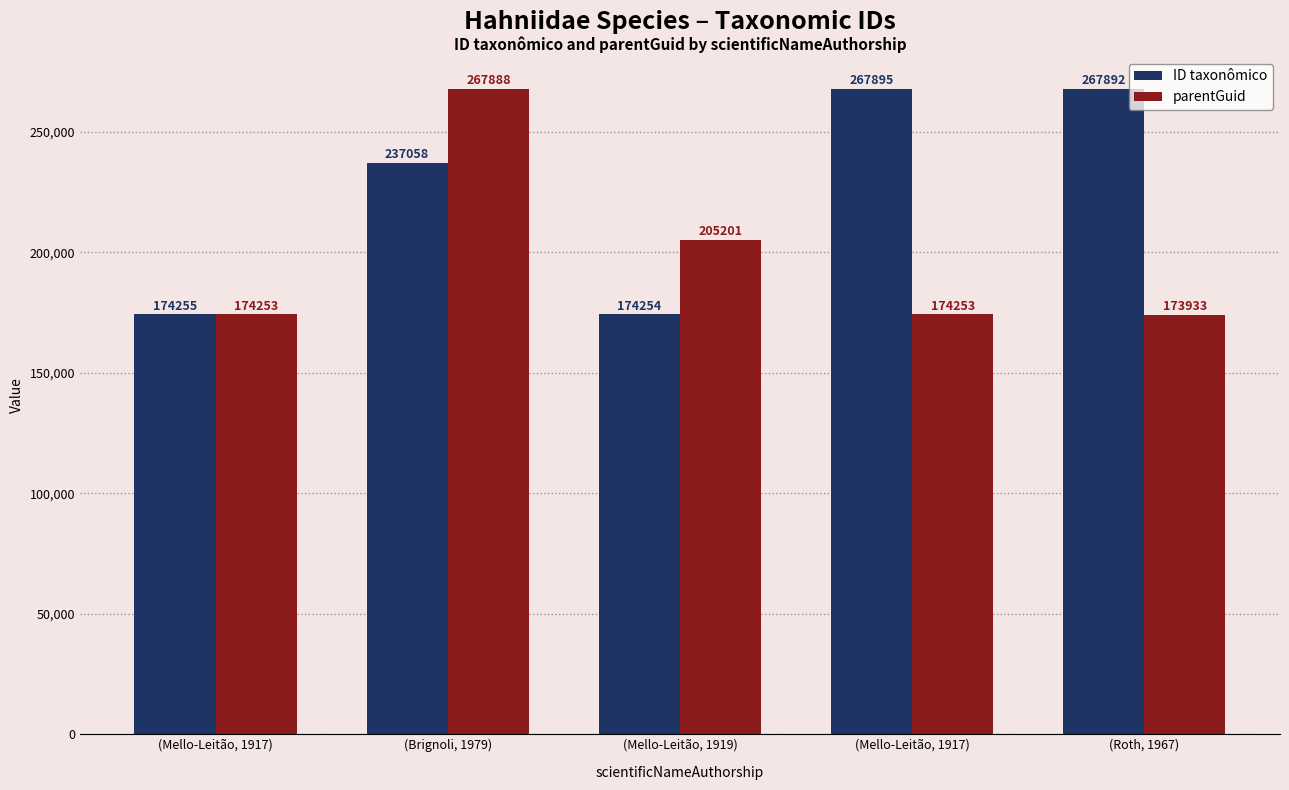

Read the parentGuid value at (Brignoli, 1979).

267888